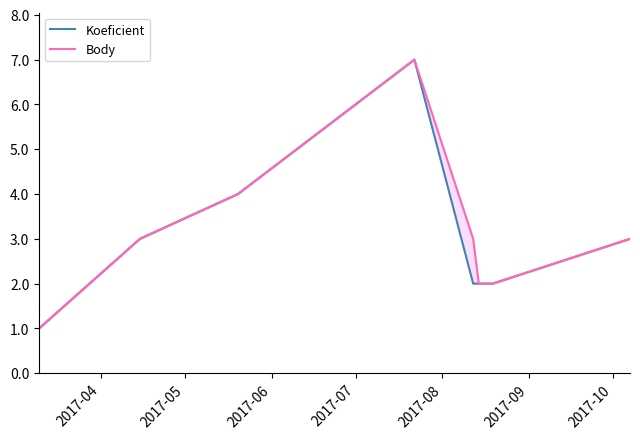

Does the chart have visible grid lines?

No